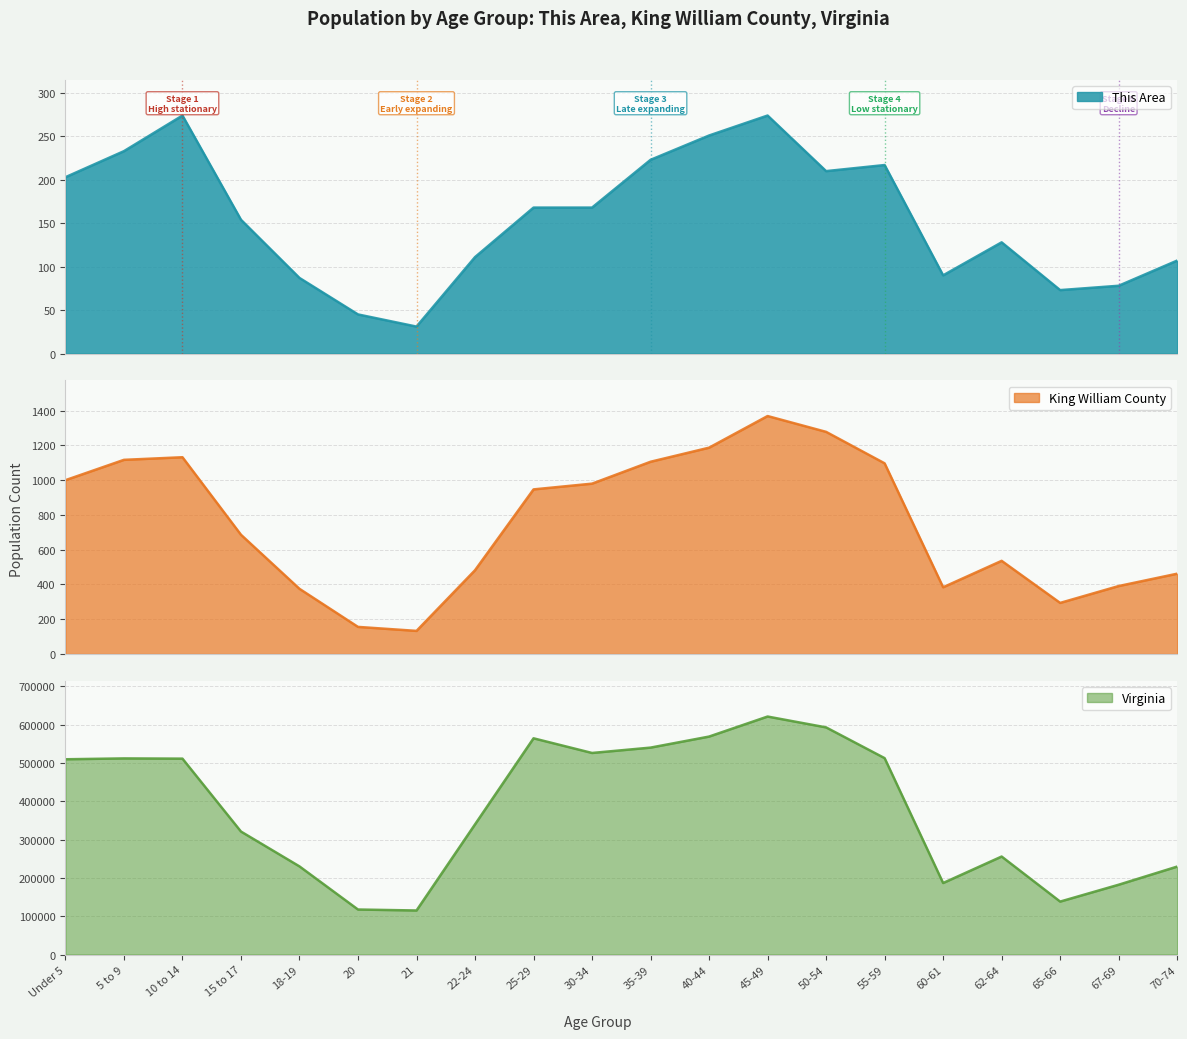

True or false: This Area and Virginia cross at least once.

False